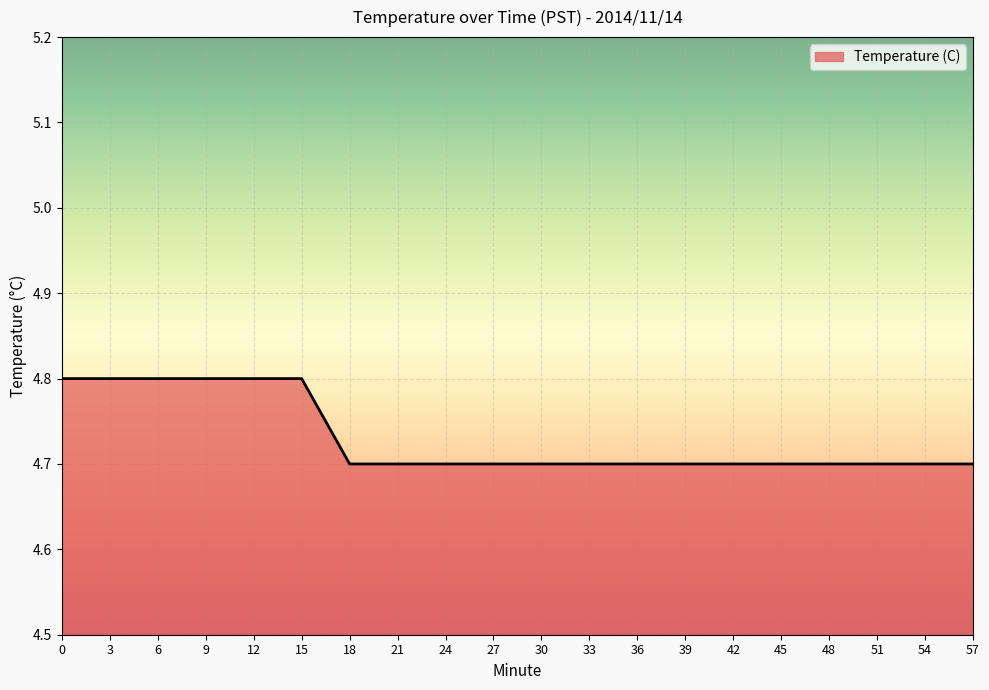

What is the maximum value shown in the chart?

4.8